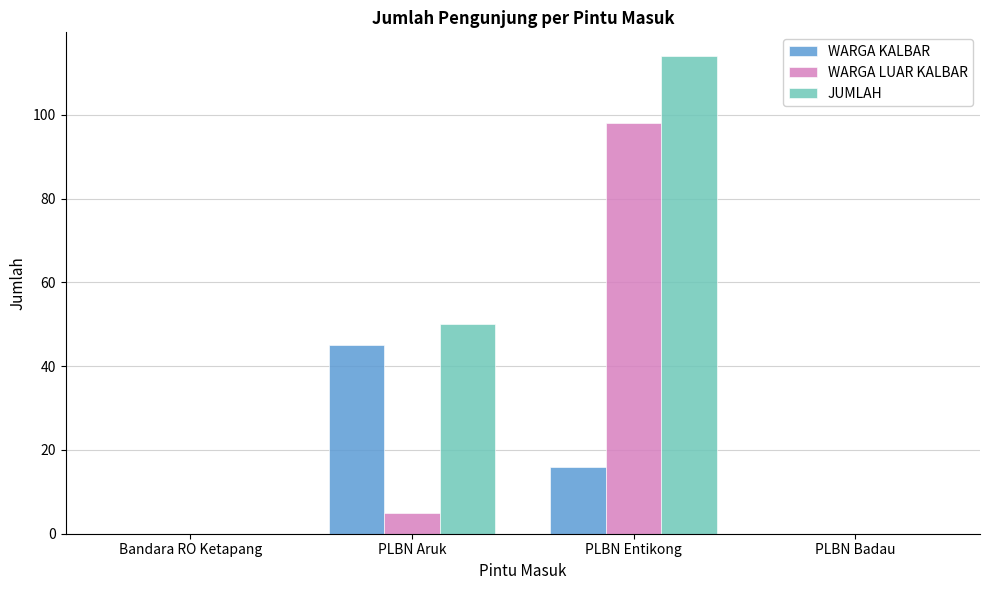

The value of JUMLAH at PLBN Badau is 0. True or false?

True